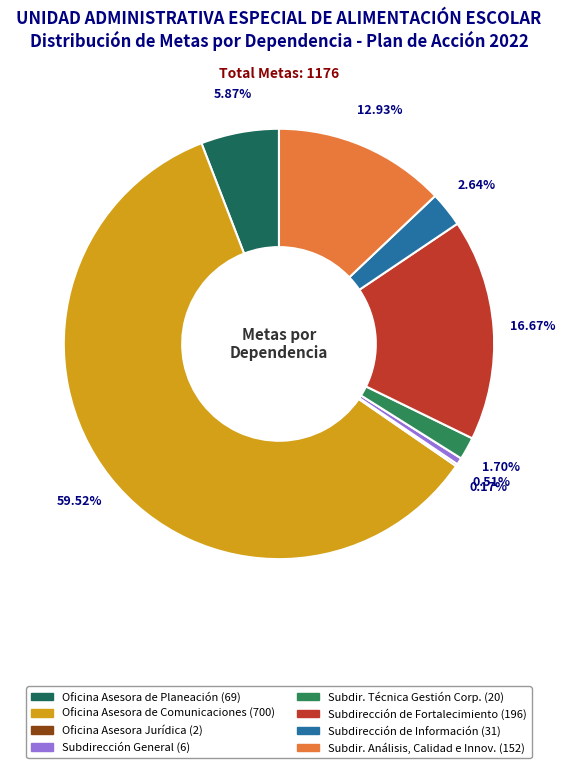

Is there any slice that represents more than half of the pie?

Yes